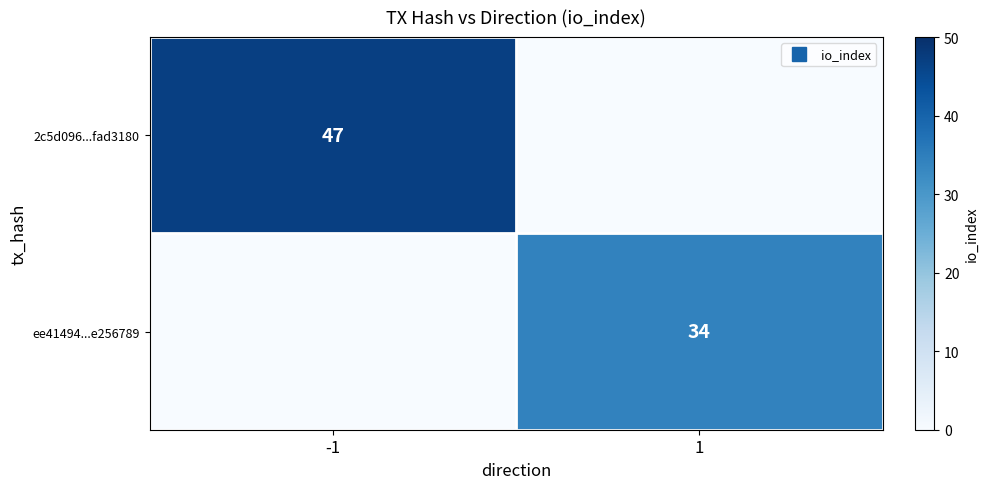

Between -1 and 1, which series saw the biggest shift?

2c5d096...fad3180